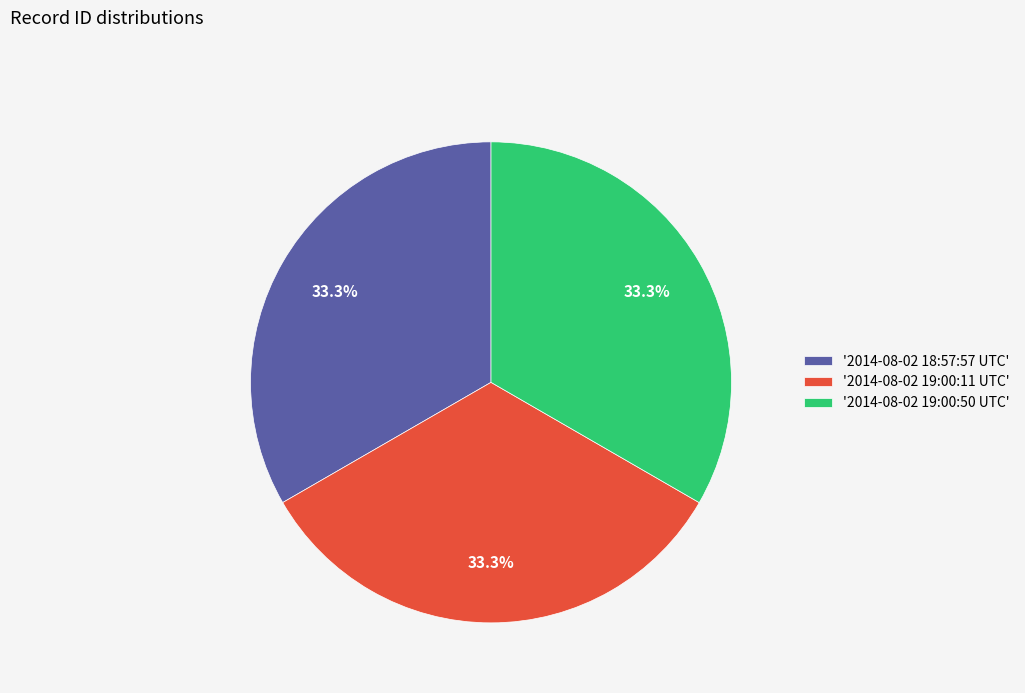

What is the total percentage of '2014-08-02 18:57:57 UTC' and '2014-08-02 19:00:11 UTC'?

66.7%